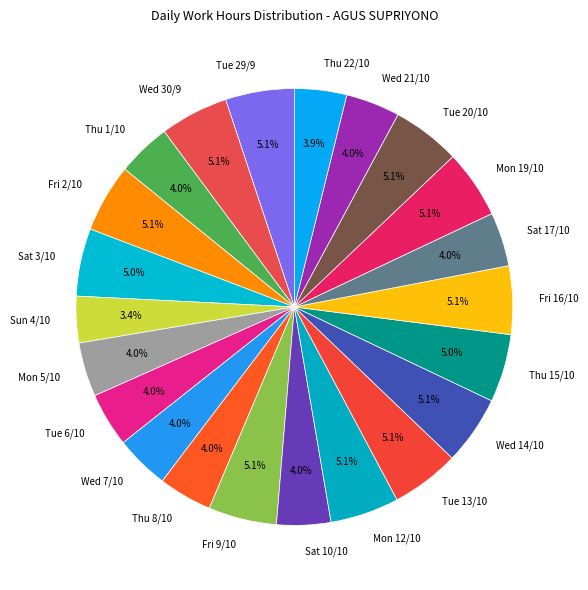

The Wed 30/9 slice represents 1% of the pie. True or false?

False